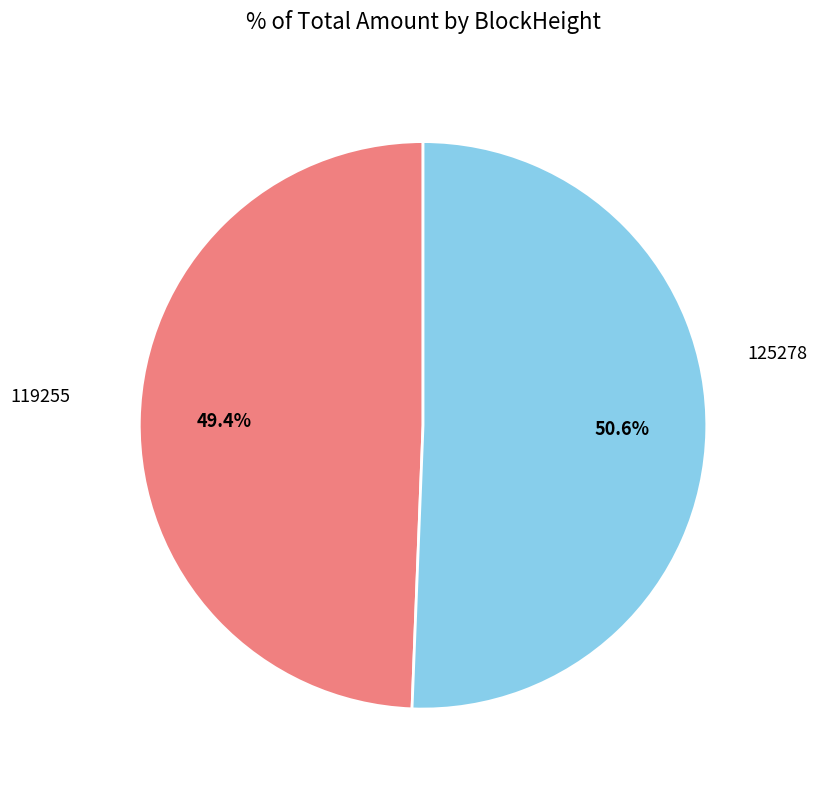

Is there a majority slice in this chart?

Yes